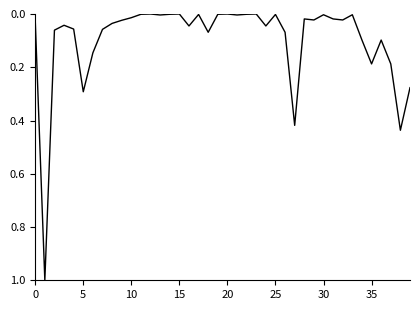

What is the difference between the maximum and minimum values?

1.0